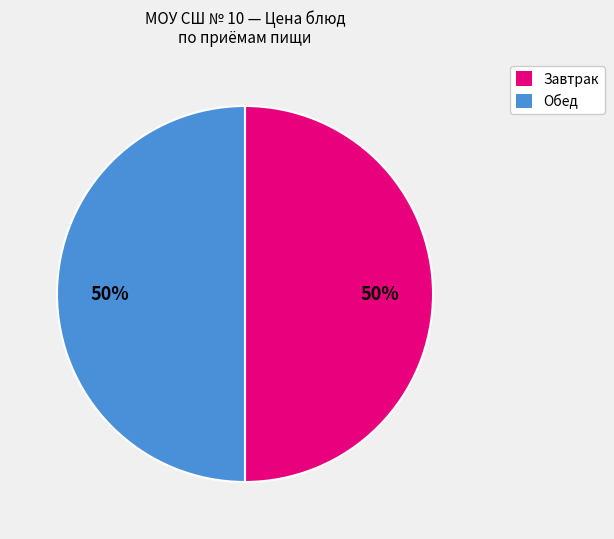

To the nearest percent, what is the average slice percentage?

50%